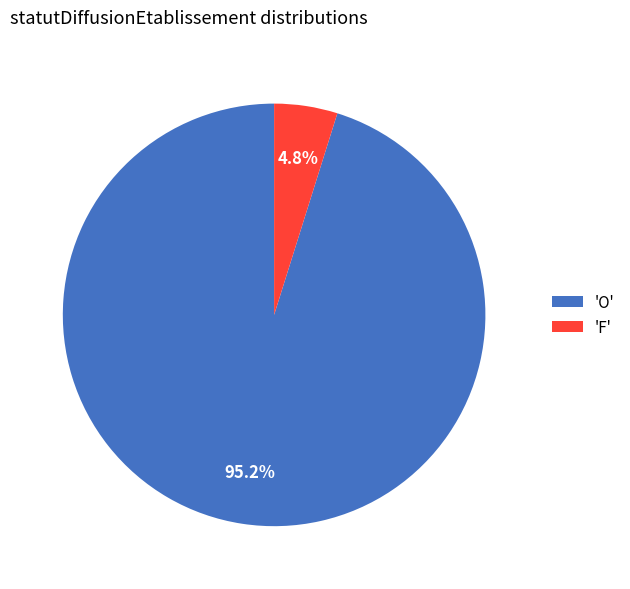

Which slice is the largest?

'O'